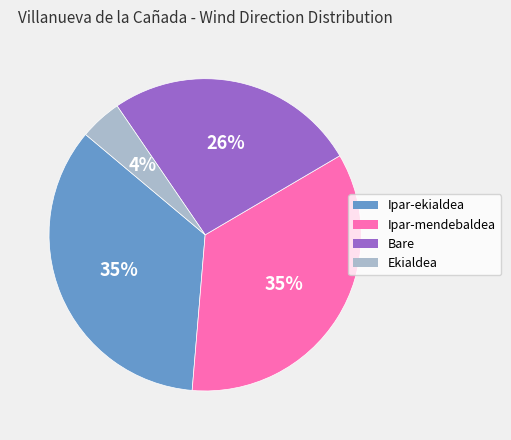

Does any single category account for the majority?

No